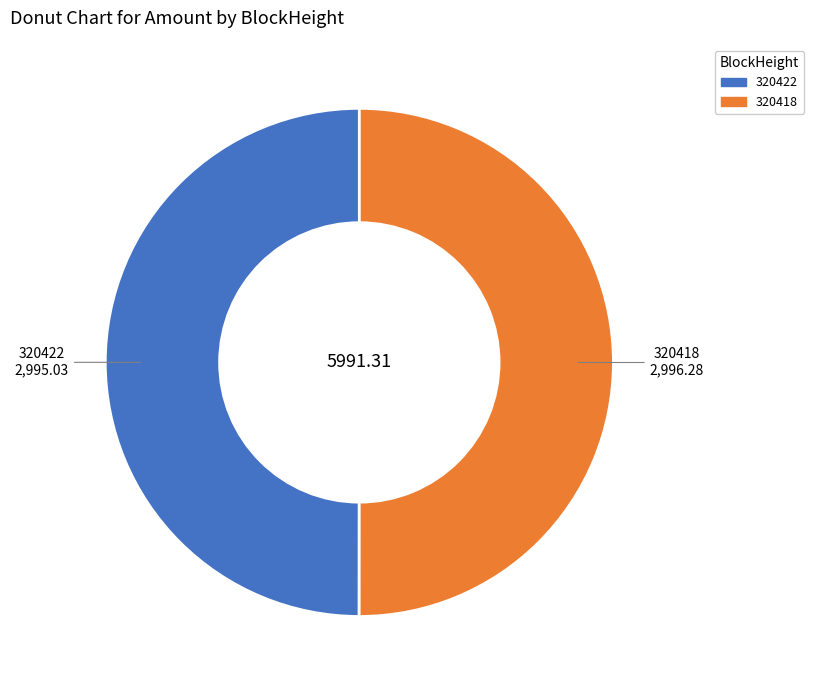

Is the sum of 320418 and 320422 greater than half?

Yes